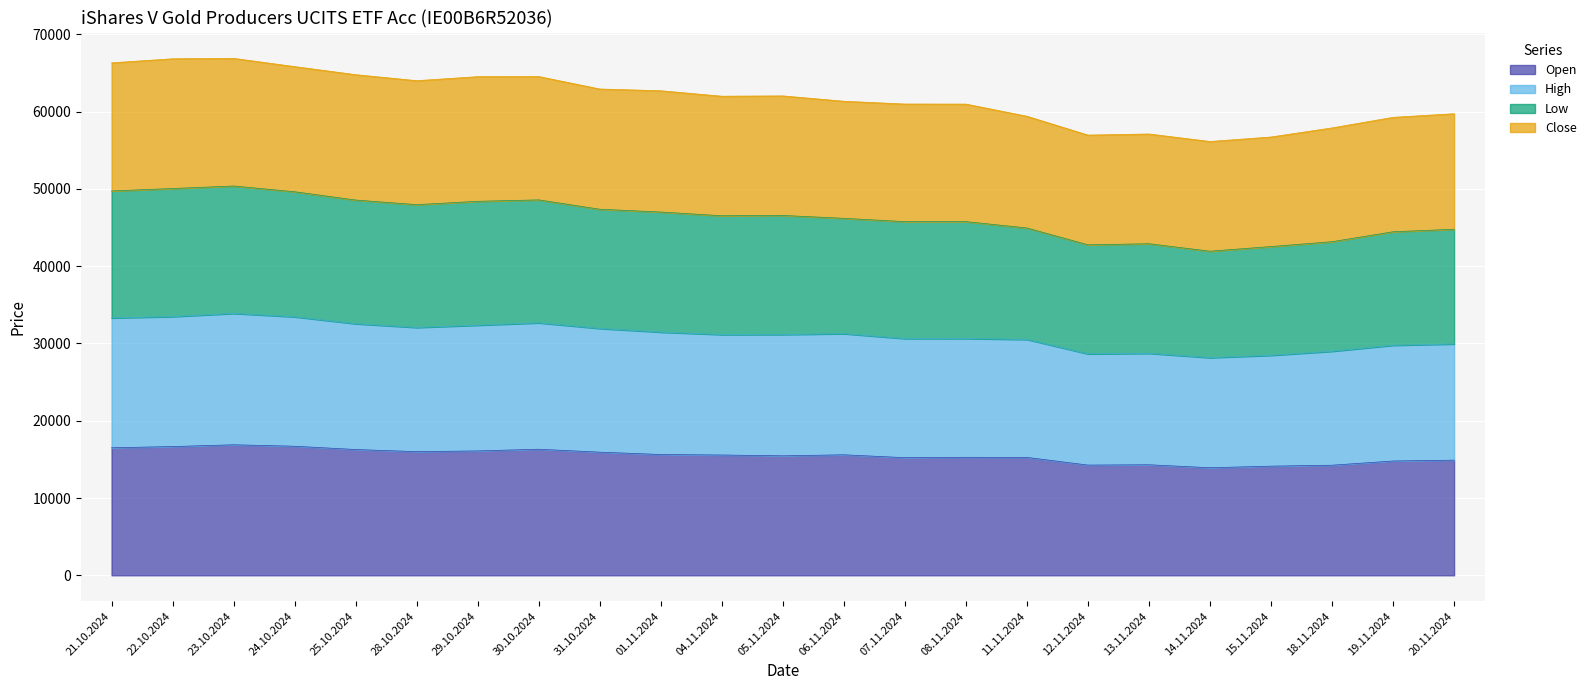

True or false: High and Open intersect in this chart.

False